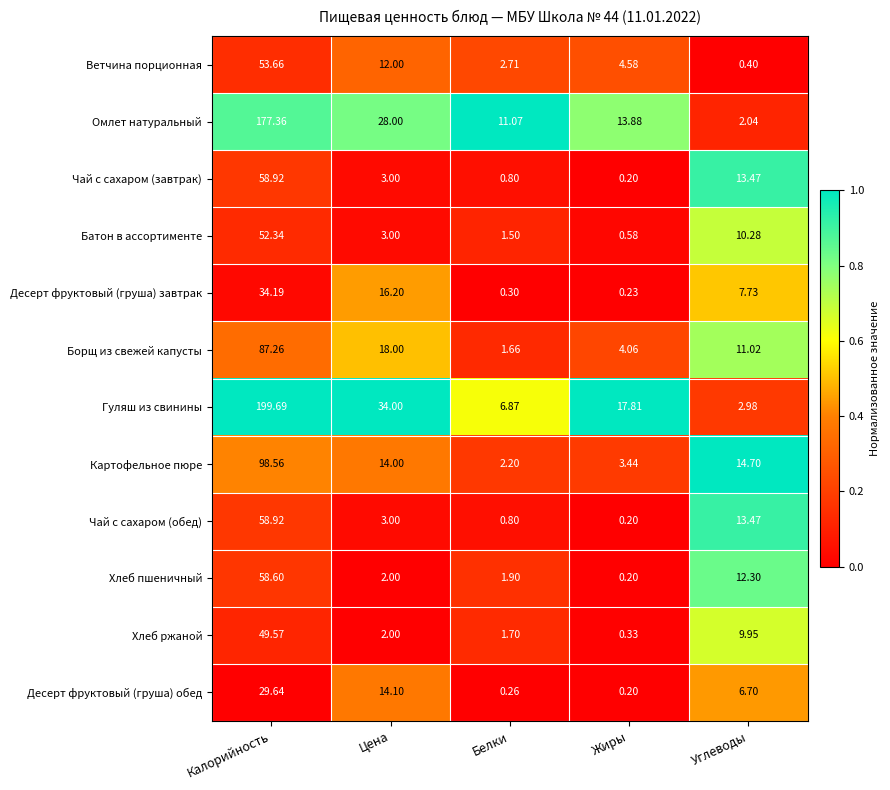

Is the value of Хлеб пшеничный at Углеводы greater than the value of Омлет натуральный at Цена?

No